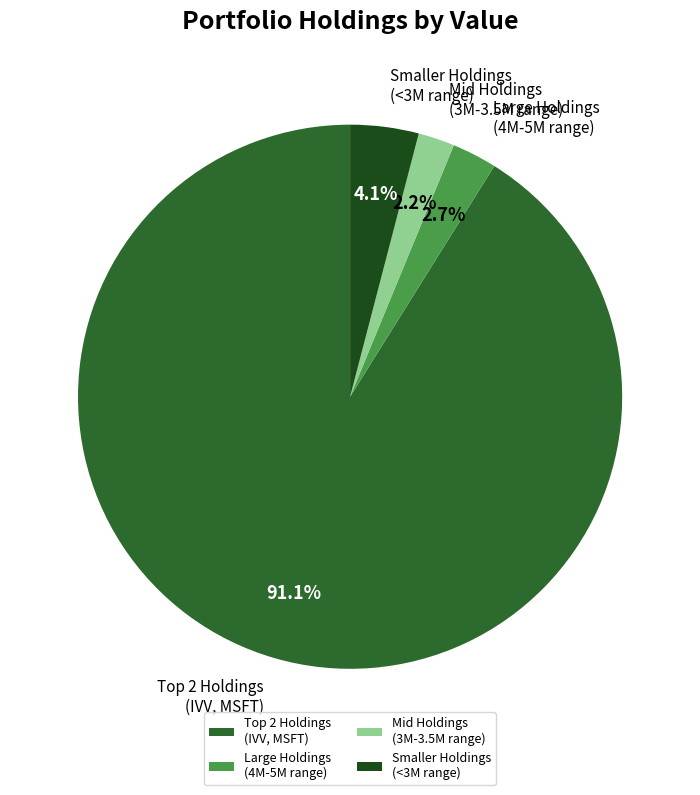

Count the number of slices in the pie.

4